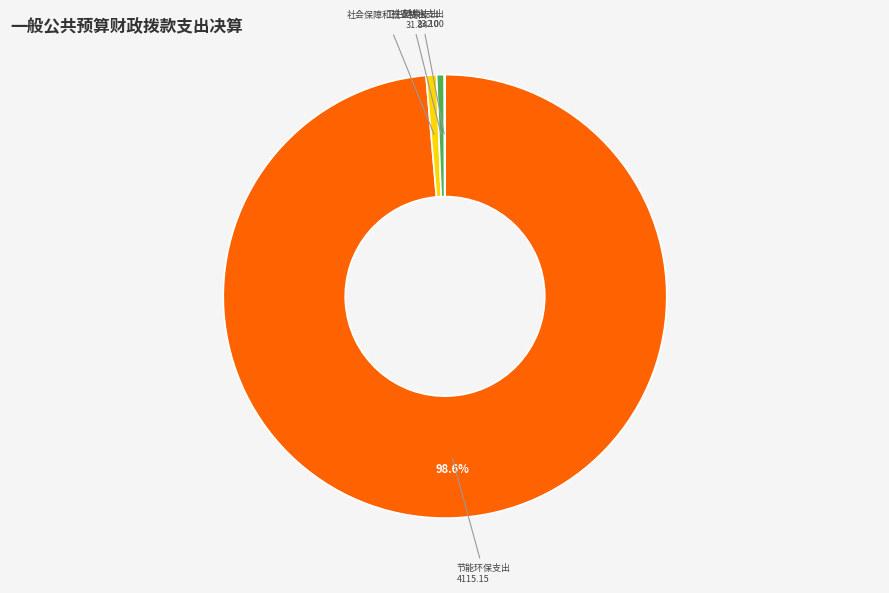

Which slice is the largest?

节能环保支出